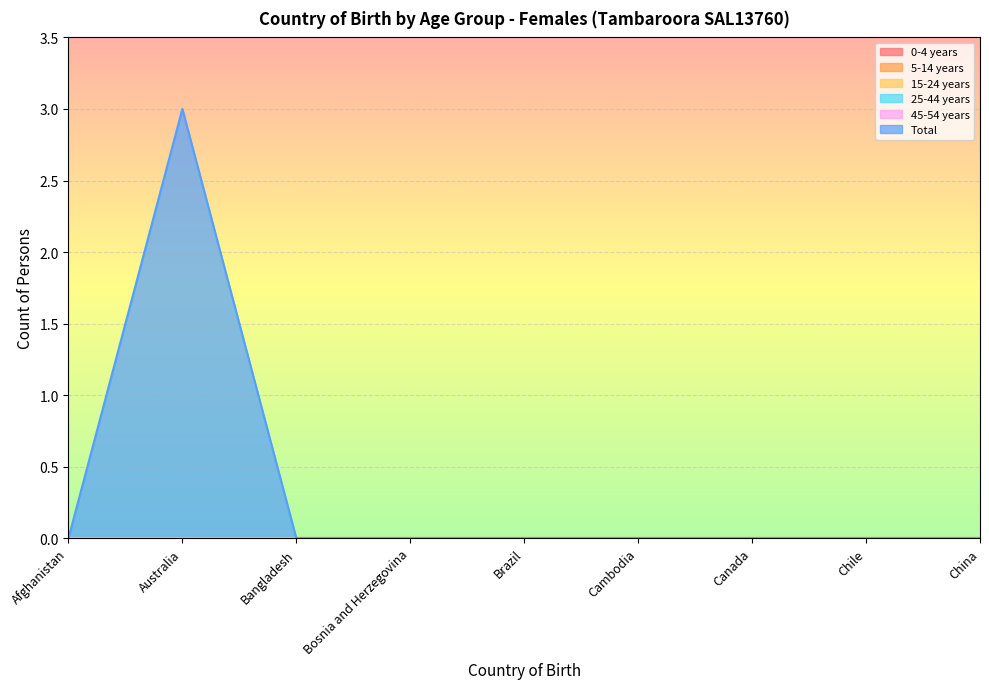

How many categories are shown in the chart?

9